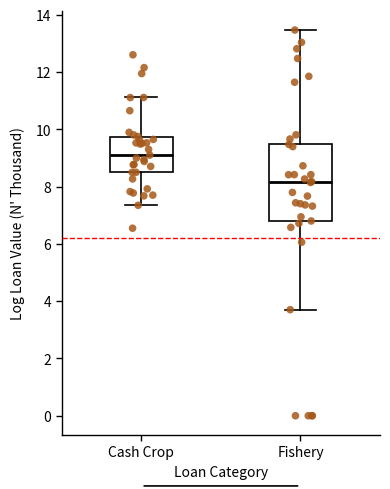

Where is the upper edge of the box for Fishery on the y-axis? The values are not printed on the chart, so give them approximately, as read against the axis.

9.4